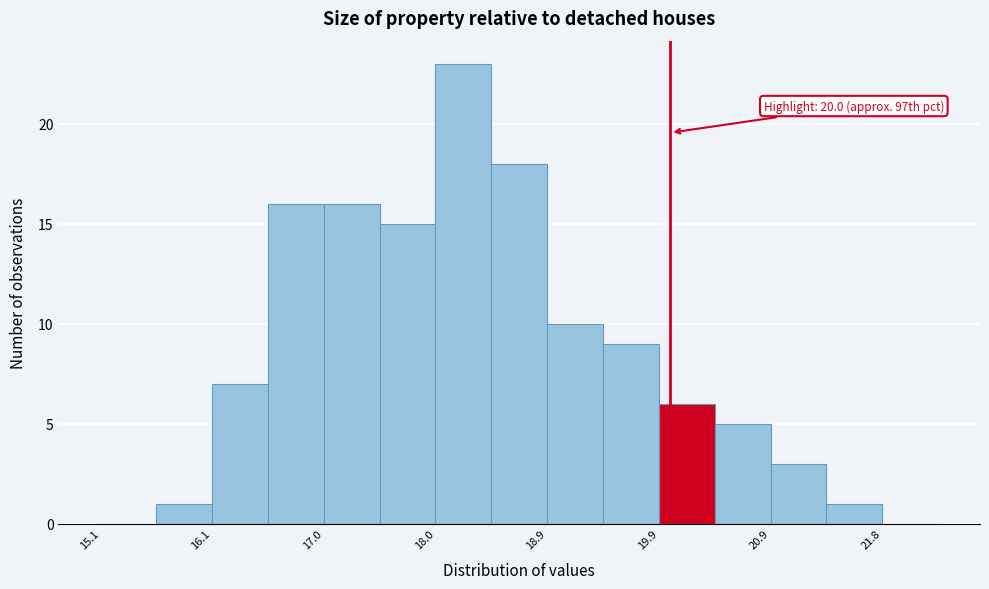

Over which range of the x-axis is the bar tallest?

17.98 to 18.46